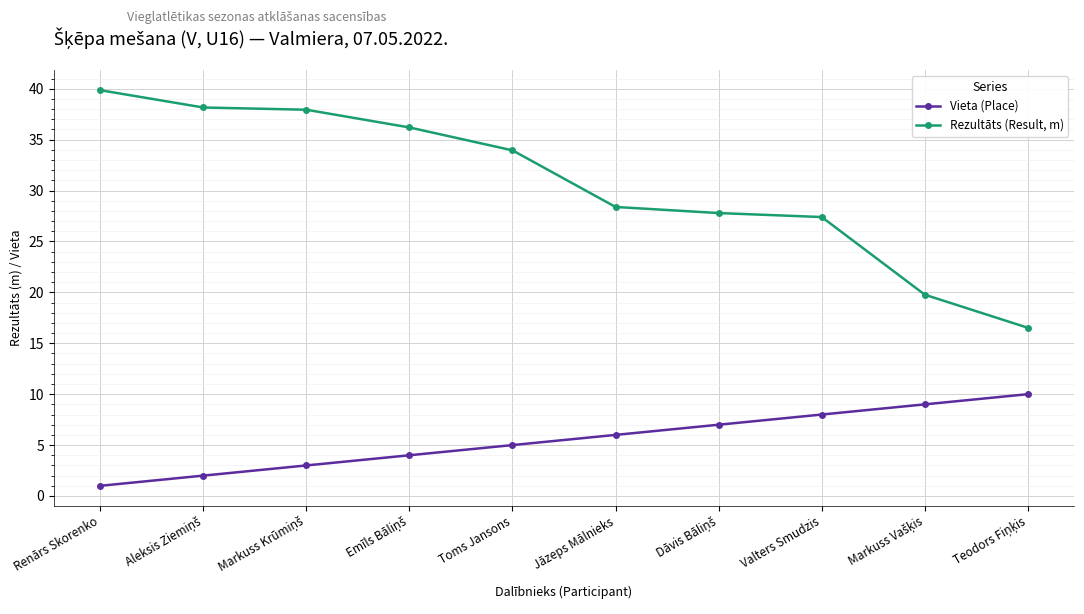

Reading right to left, list all the values displayed in this chart.

Vieta (Place): 10.0	9.0	8.0	7.0	6.0	5.0	4.0	3.0	2.0	1.0
Rezultāts (Result, m): 16.5	19.8	27.4	27.8	28.4	34.0	36.2	37.9	38.2	39.9